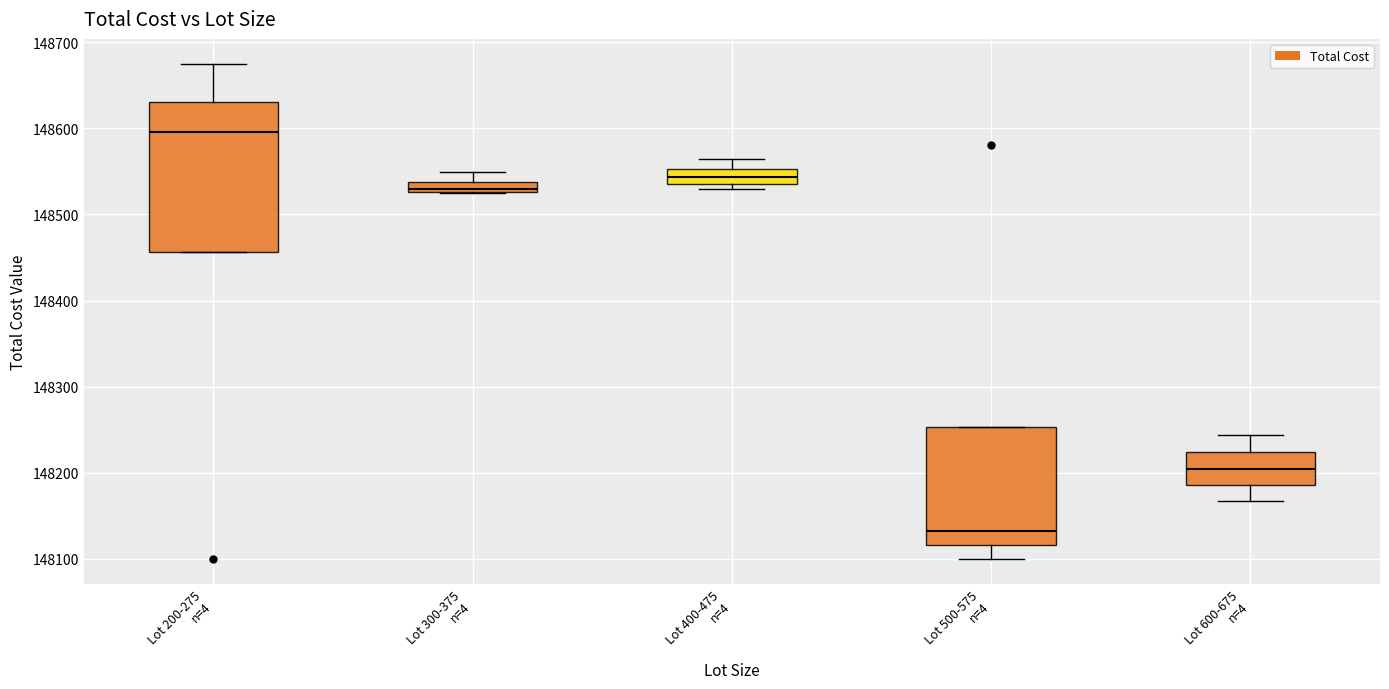

Comparing the boxes themselves (not the whiskers), which one is the tallest?

Lot 200-275 n=4